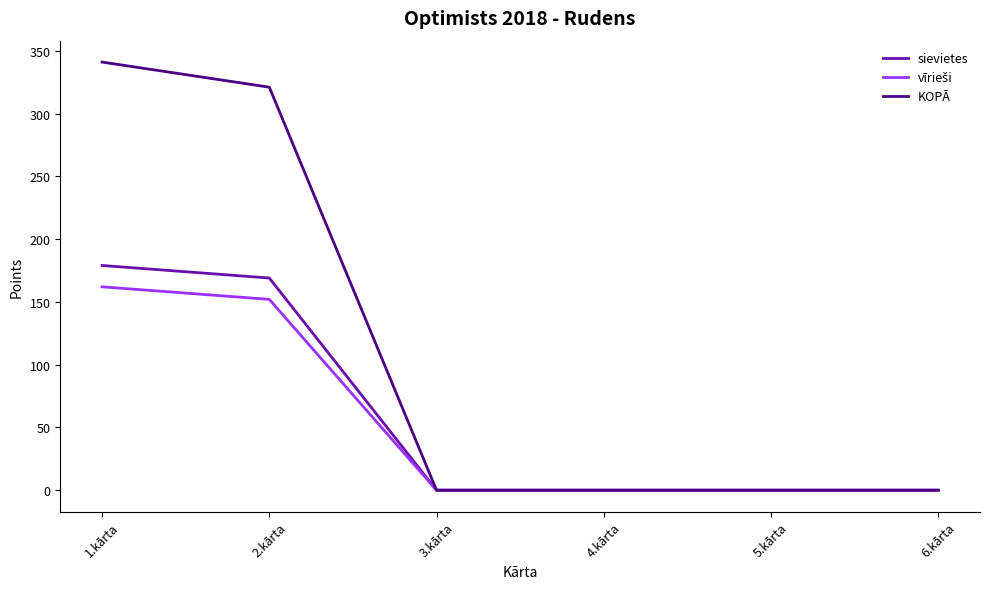

How many values in the sievietes series exceed 0?

2